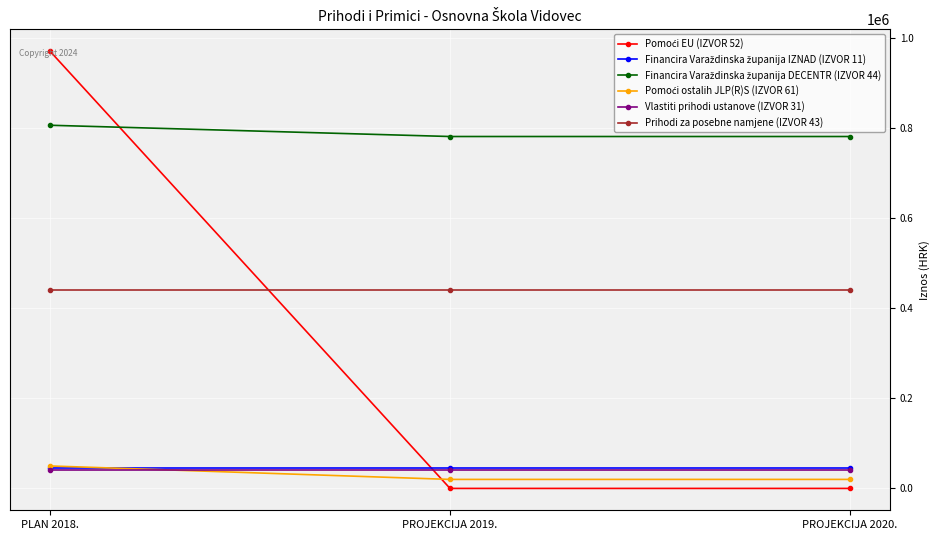

The value of Prihodi za posebne namjene (IZVOR 43) at PROJEKCIJA 2020. is 150723.5. True or false?

False